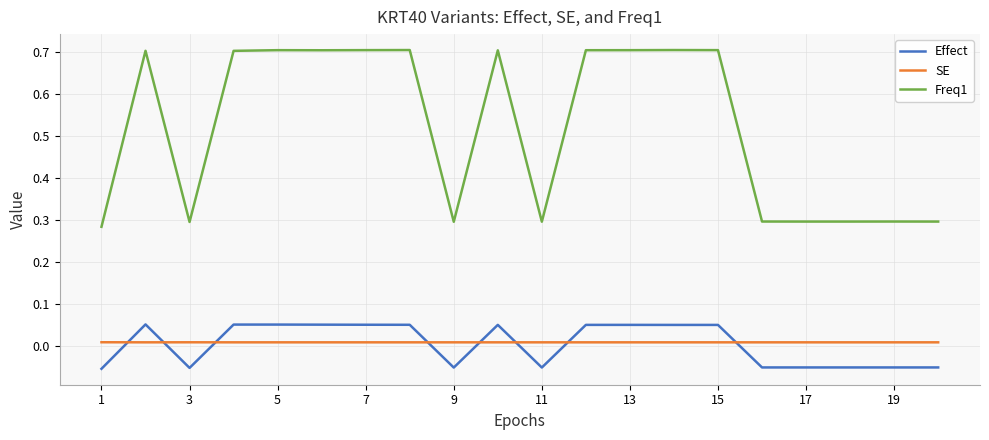

What is the maximum value shown in the chart?

0.7